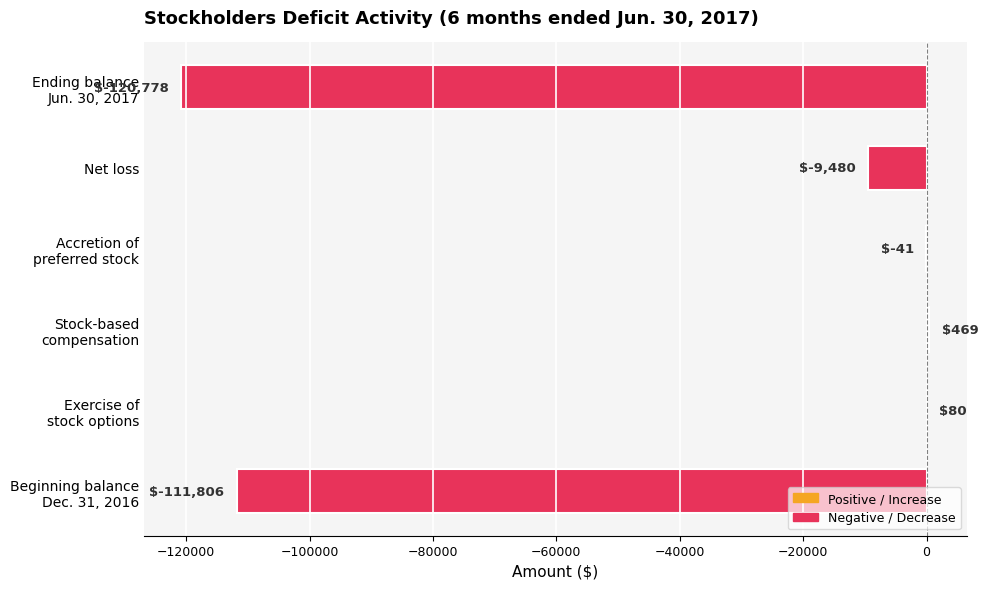

At which label is the value closest to -60154?

Net loss